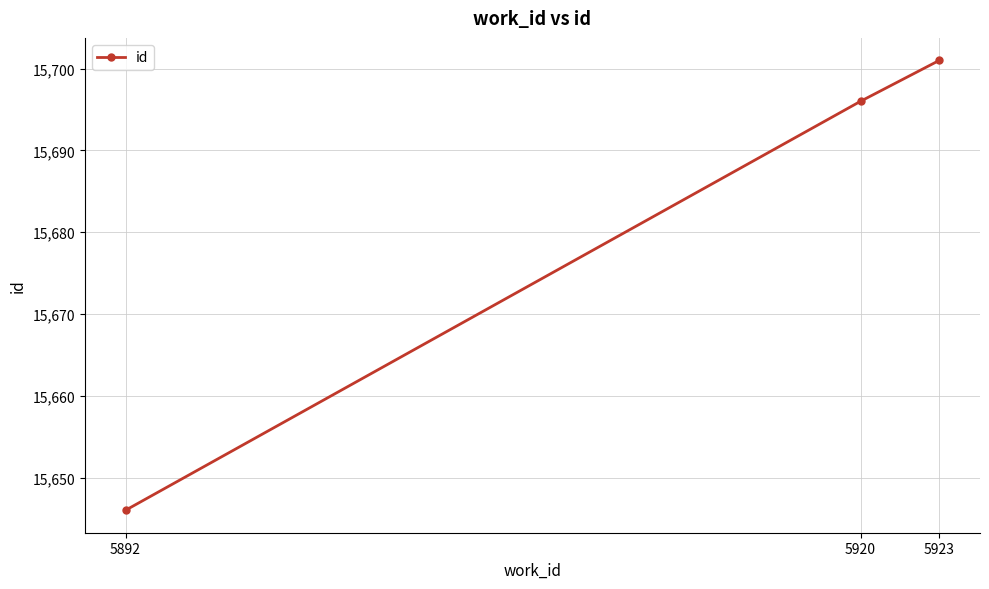

What is the difference between the values at 5892 and 5920?

50